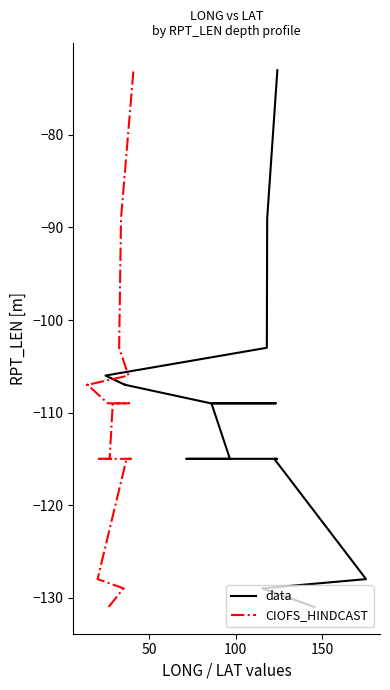

What is the value of the data point at the 14th from the left?

-107